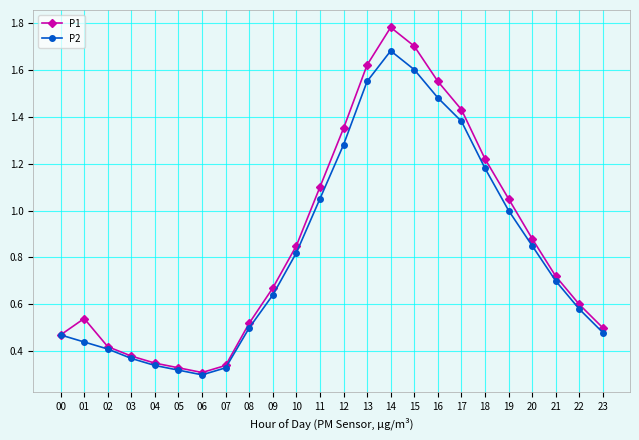

At which label does P2 reach its peak?

14